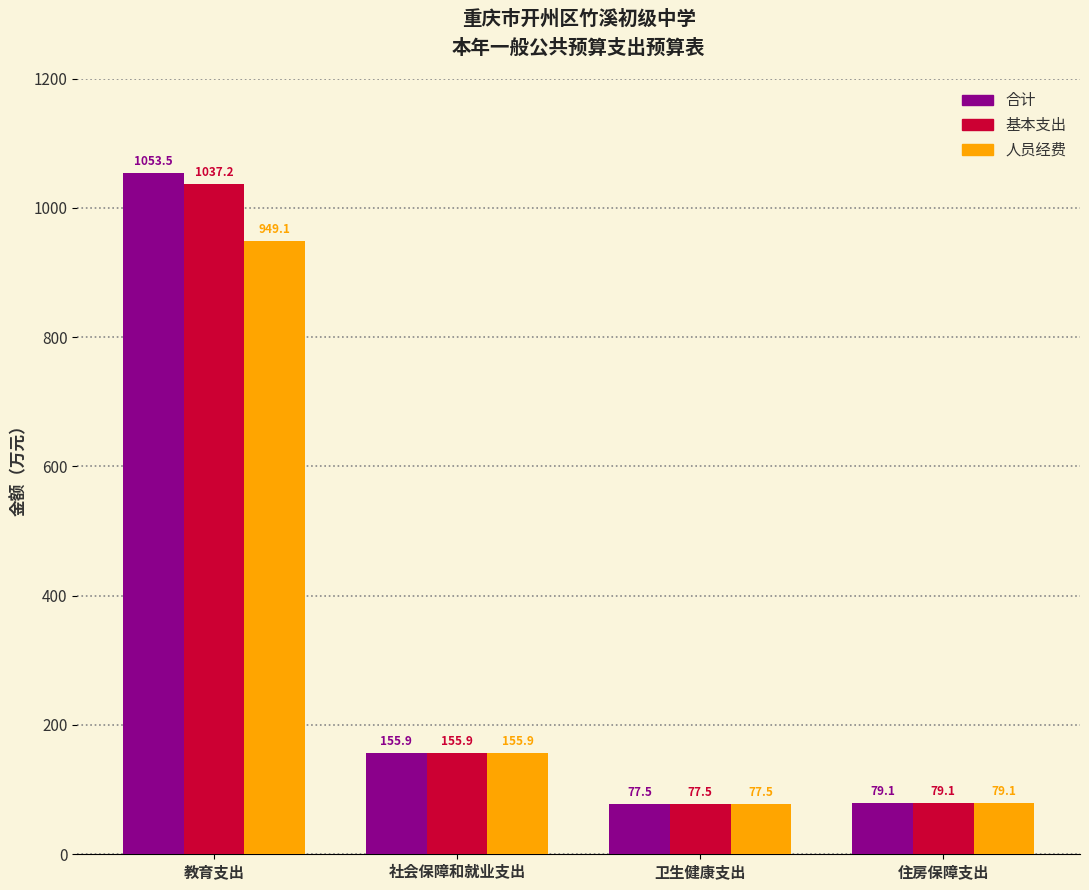

What is the sum of all 人员经费 values?

1261.6